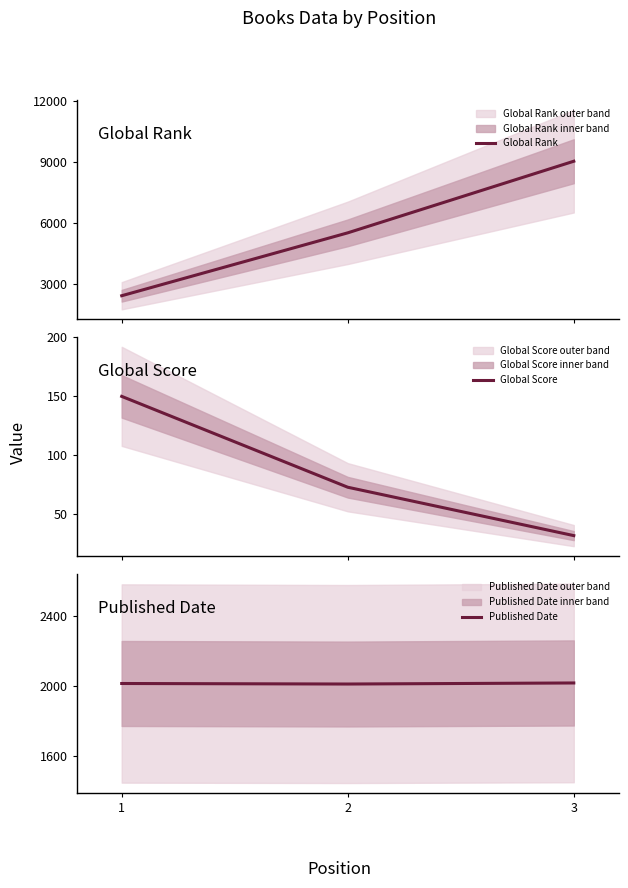

List the series in order of their overall mean, highest first.

Global Rank, Published Date, Global Score